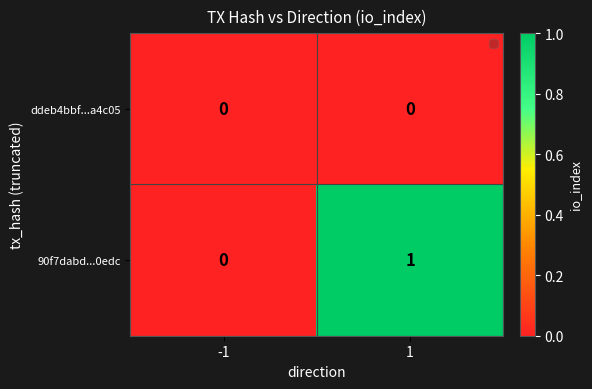

Reading left to right, extract all data points from this chart.

ddeb4bbf...a4c05: -1=0	1=0
90f7dabd...0edc: -1=0	1=1